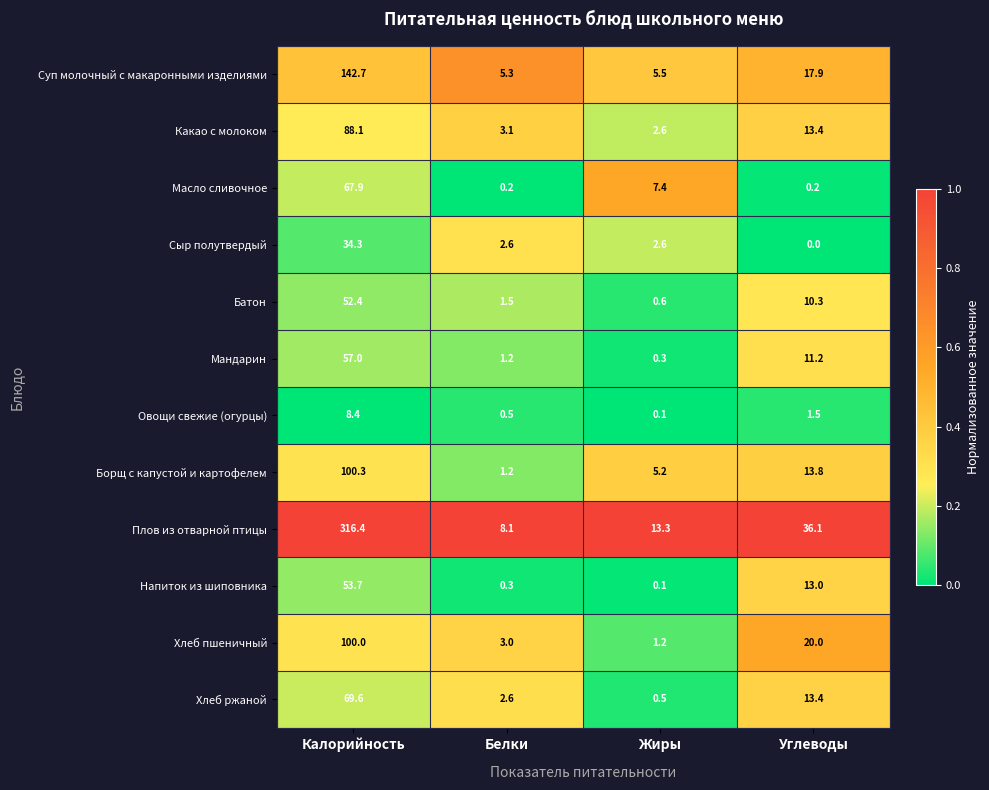

What is the highest value of the Масло сливочное series?

67.9